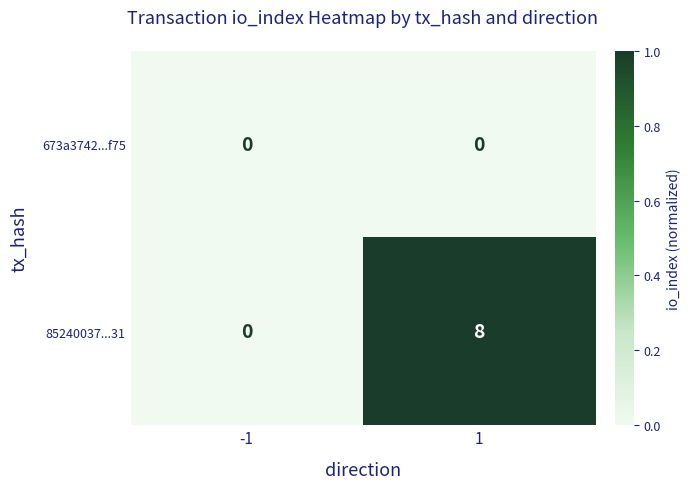

At which category does the chart reach its peak across all series?

1